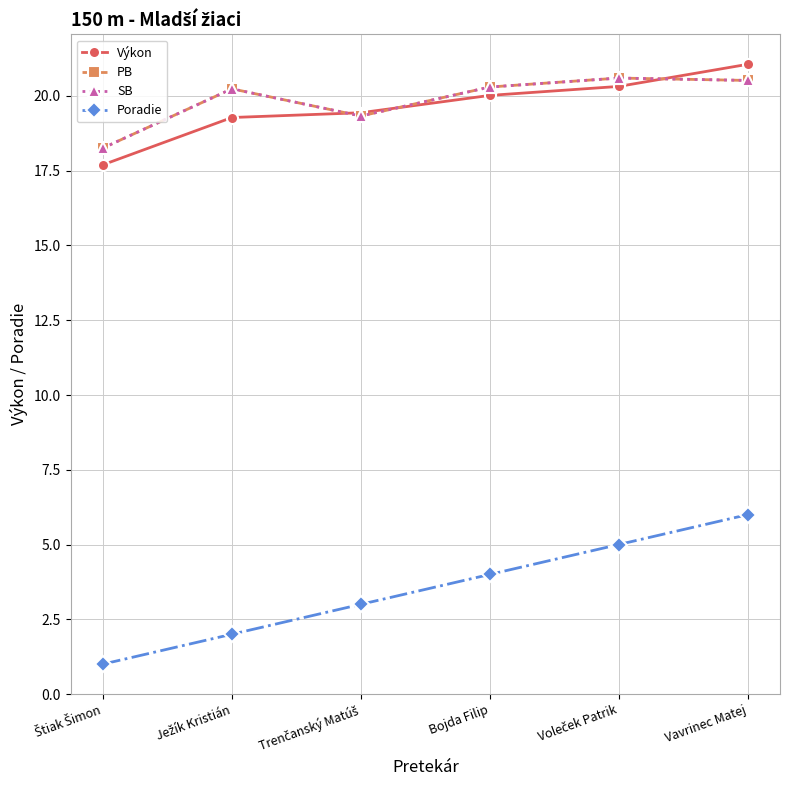

How many intersections are there between SB and Výkon?

3